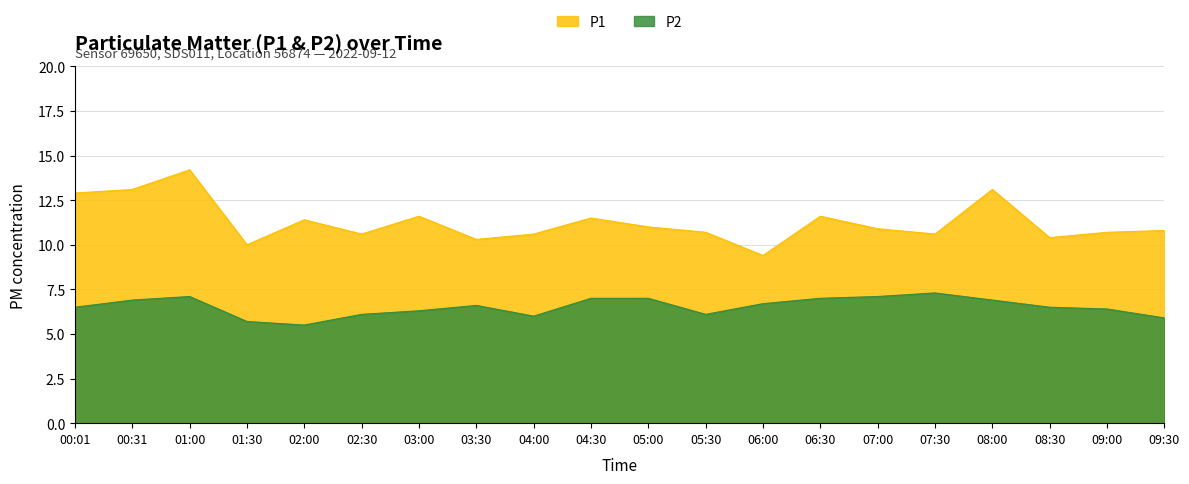

True or false: P2 and P1 cross at least once.

False